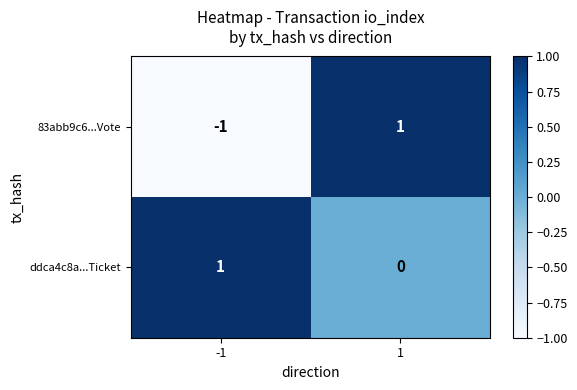

At -1, list the series in order from largest to smallest.

ddca4c8a...Ticket, 83abb9c6...Vote